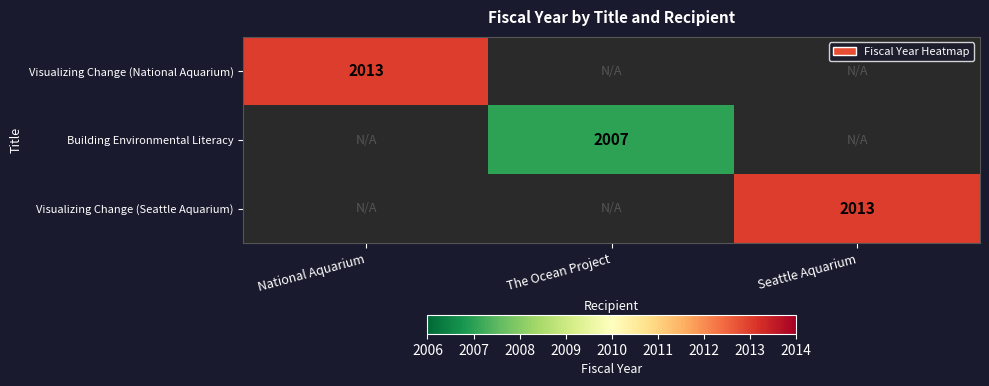

The value of Visualizing Change (National Aquarium) at National Aquarium is 2013. True or false?

True